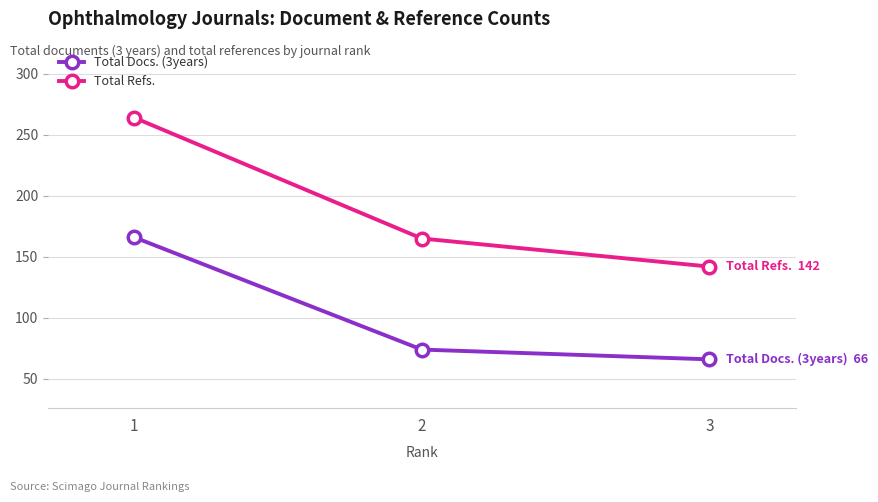

Which series has the widest spread of values?

Total Refs.